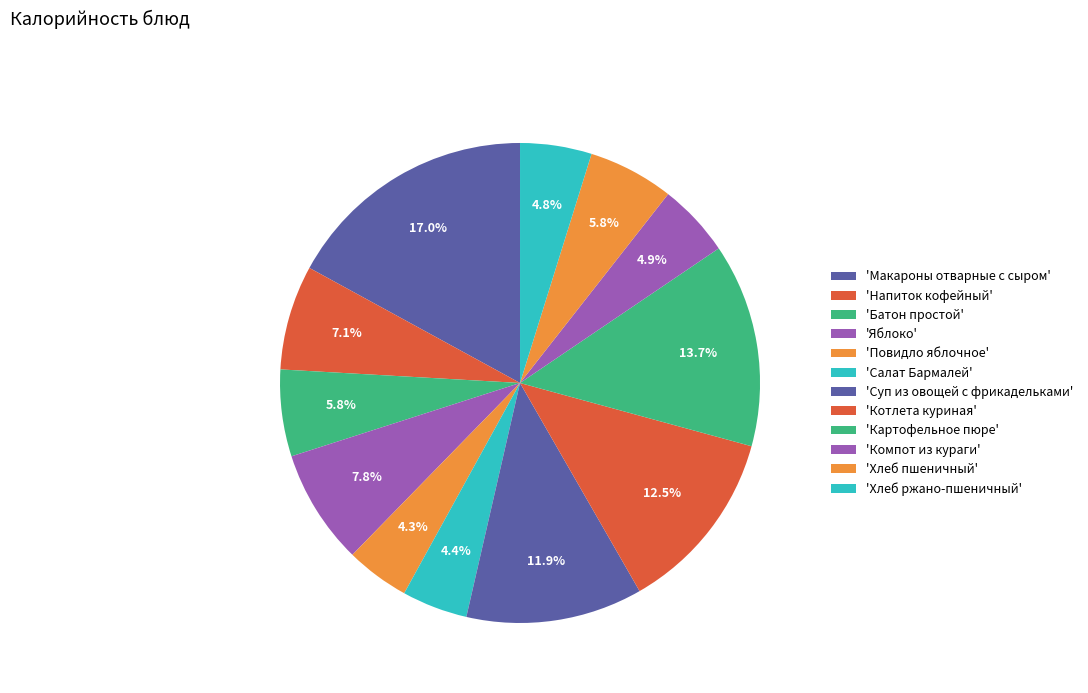

How many slices are in this pie chart?

12